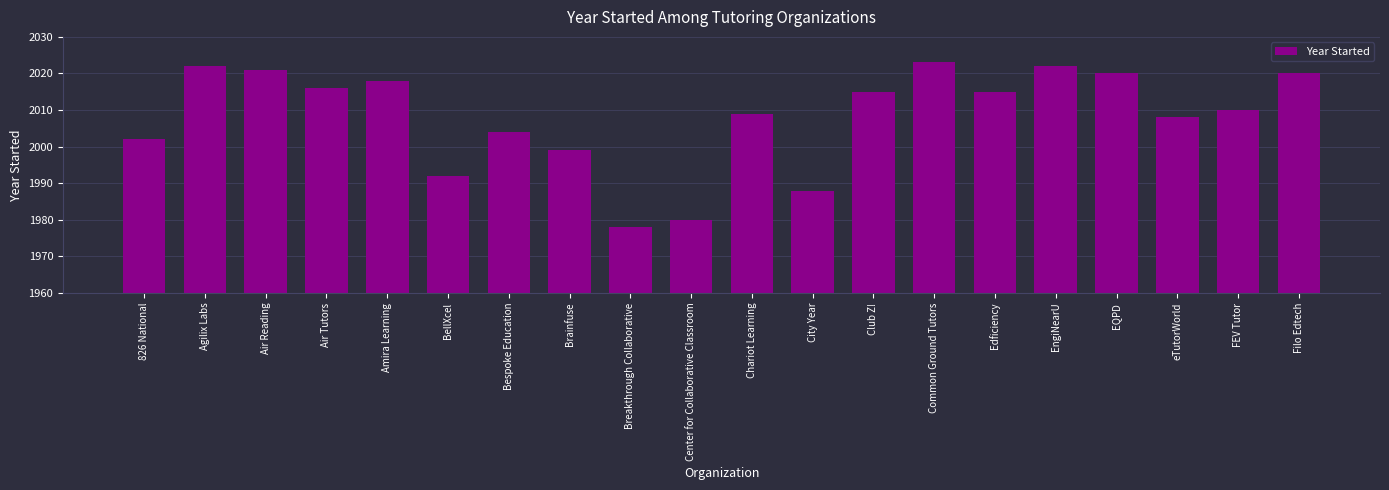

What is the difference between the values at FEV Tutor and Filo Edtech?

10